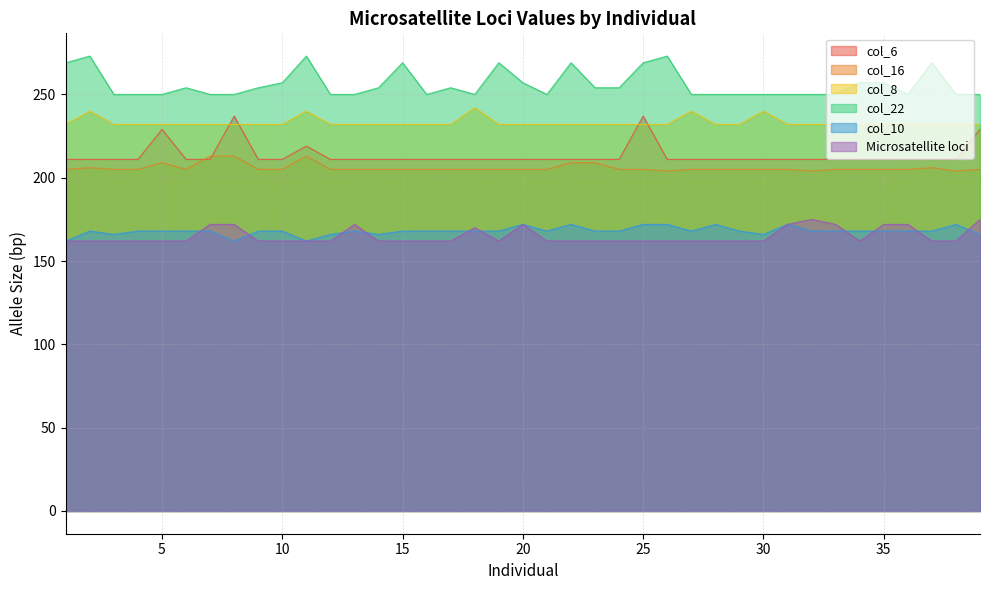

How many lines are shown in the chart?

6